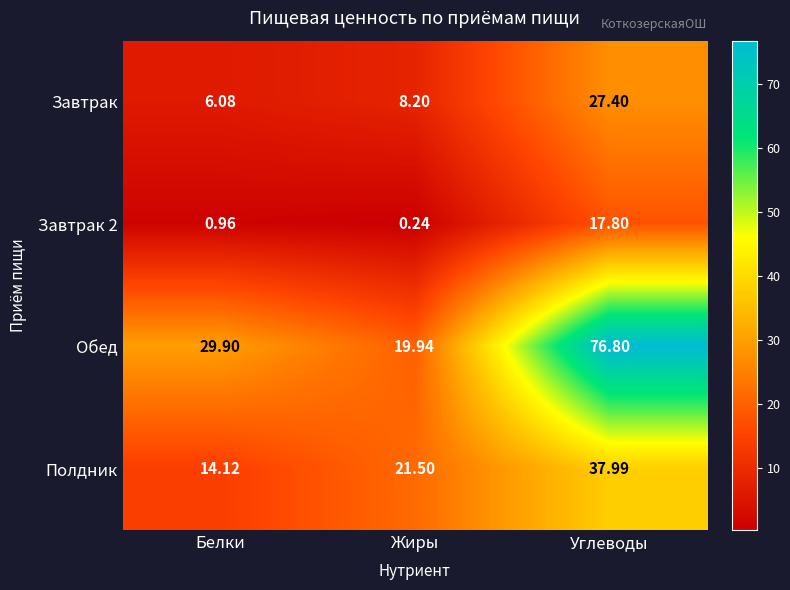

How many values in the Полдник series are below 21?

1